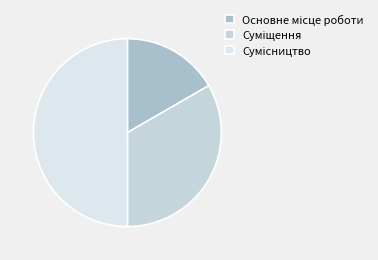

How many segments does this pie chart have?

3